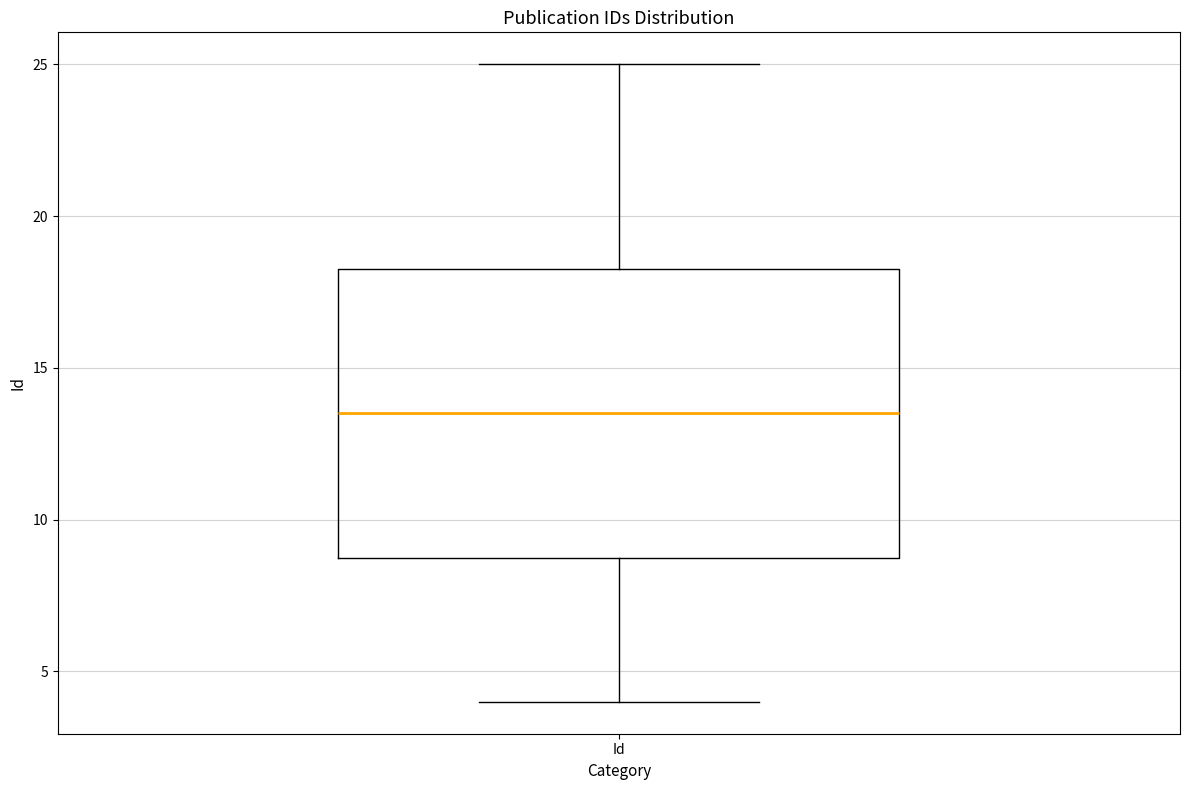

Where does the median line of the box for Id sit on the y-axis? The values are not printed on the chart, so give them approximately, as read against the axis.

13.5